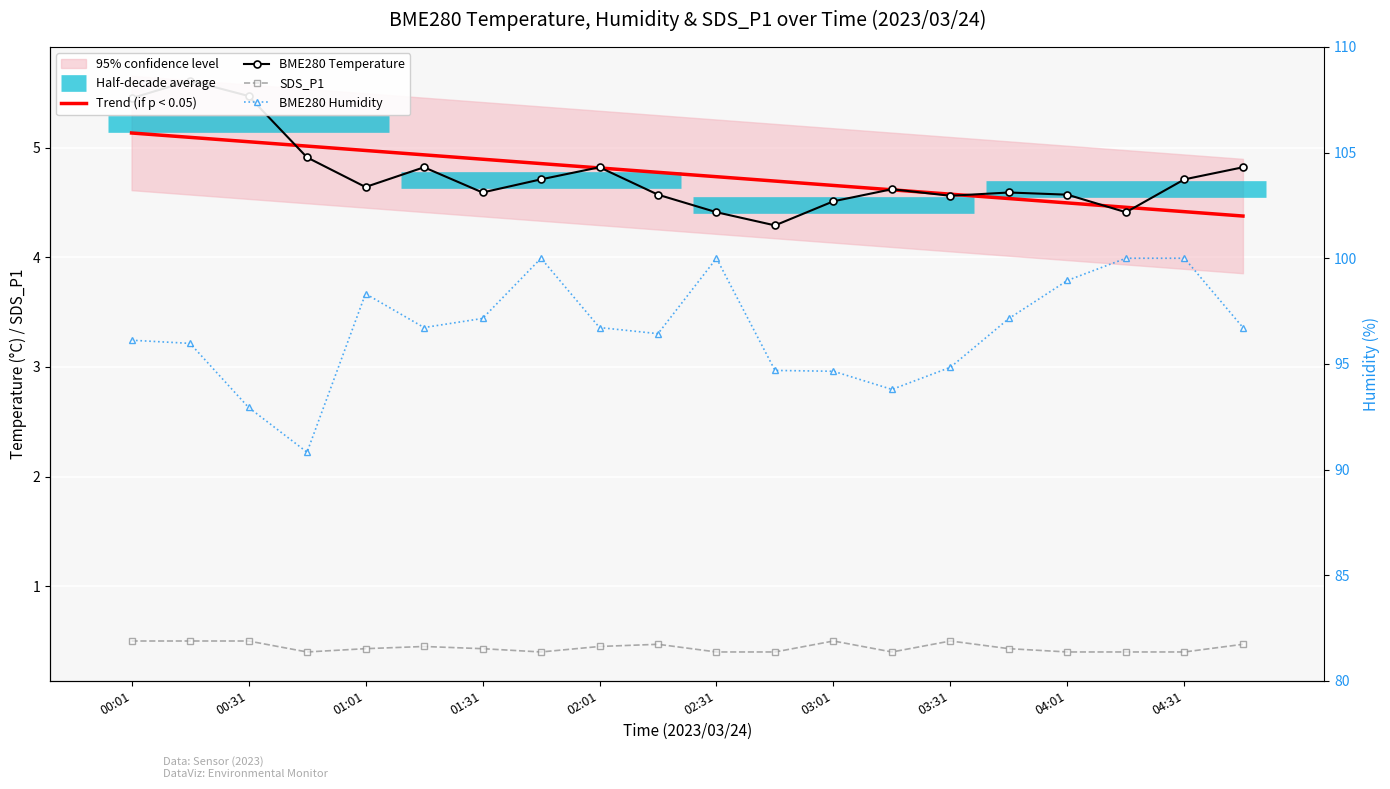

True or false: BME280_humidity and SDS_P1 cross at least once.

False